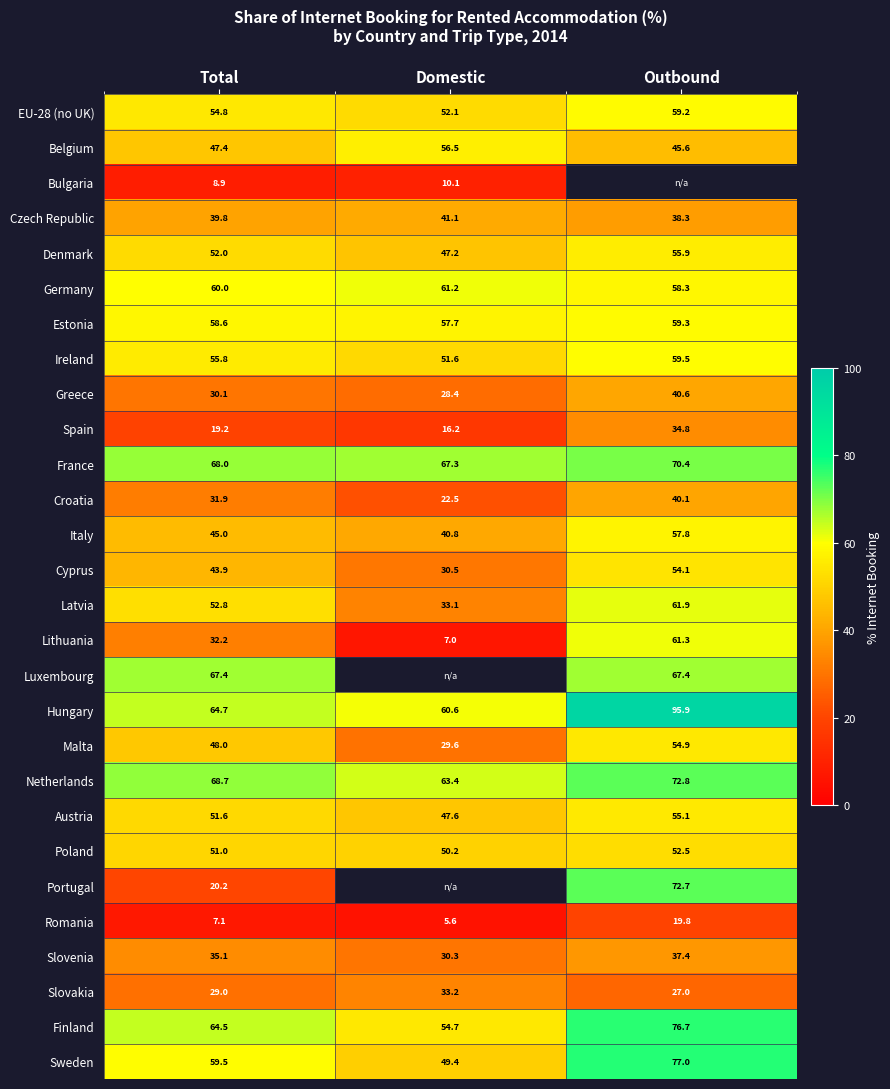

What is the sum of all Sweden values?

185.9